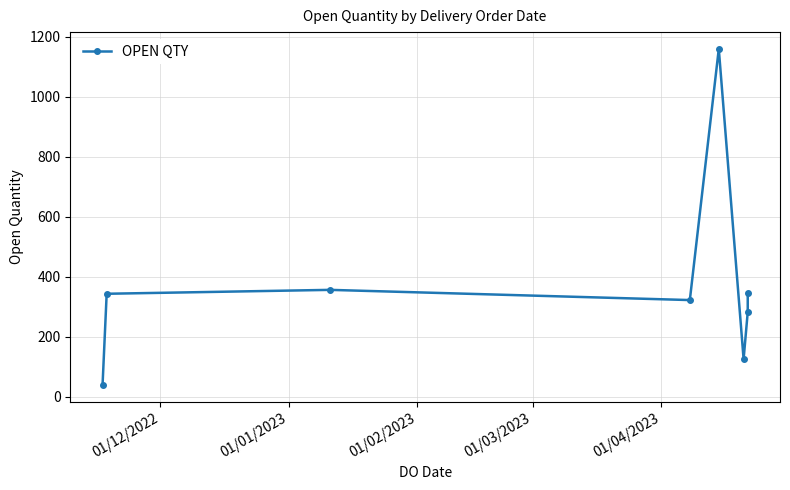

What is the sum of all values?

2979